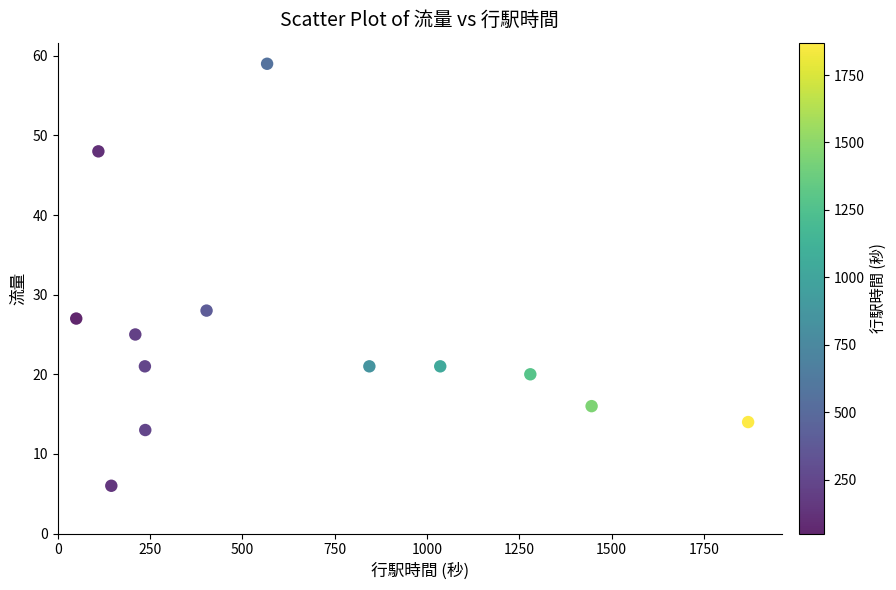

What Y value in the scatter plot is closest to 32?

28